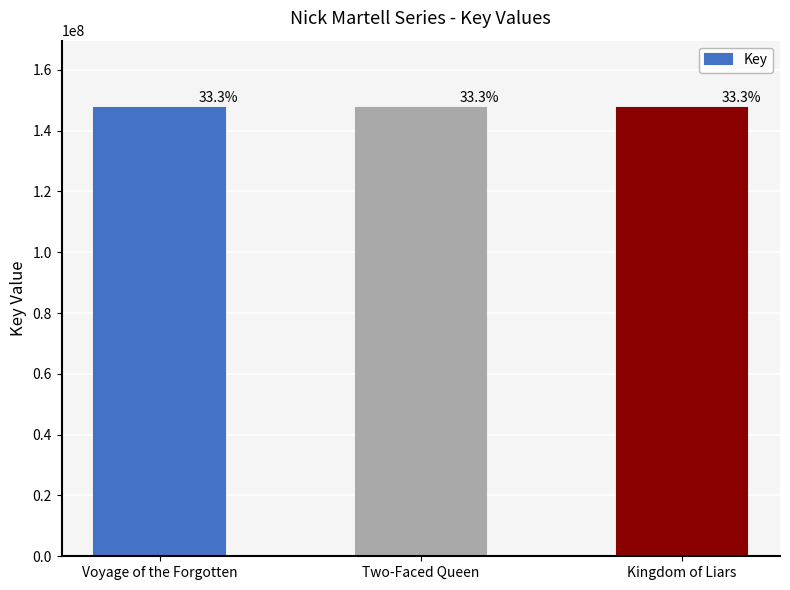

The chart shows a value of 261049488 at Kingdom of Liars. True or false?

False